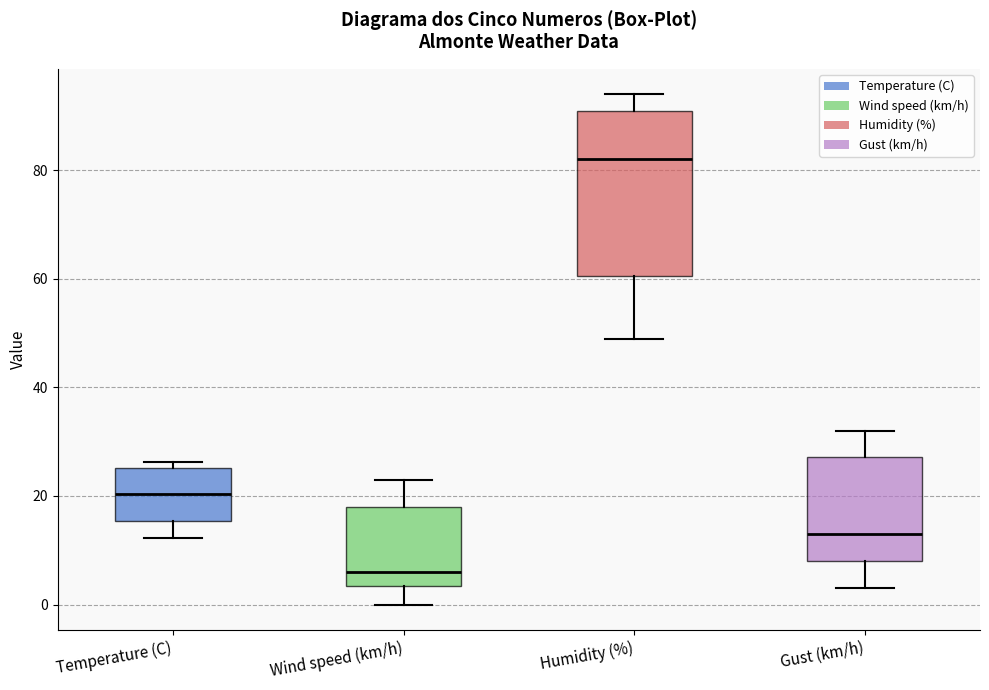

Reading left to right, transcribe this box plot: for each box, give where its median line is, the range the box spans, and where its two whiskers end, as read against the y-axis. The values are not printed on the chart, so give them approximately, as read against the axis.

Temperature (C): median 20, box 16 to 26, whiskers 12 to 26 (just above the box's upper edge)
Wind speed (km/h): median 6, box 4 to 18, whiskers 0 to 24
Humidity (%): median 82, box 60 to 92, whiskers 50 to 94
Gust (km/h): median 14, box 8 to 28, whiskers 4 to 32